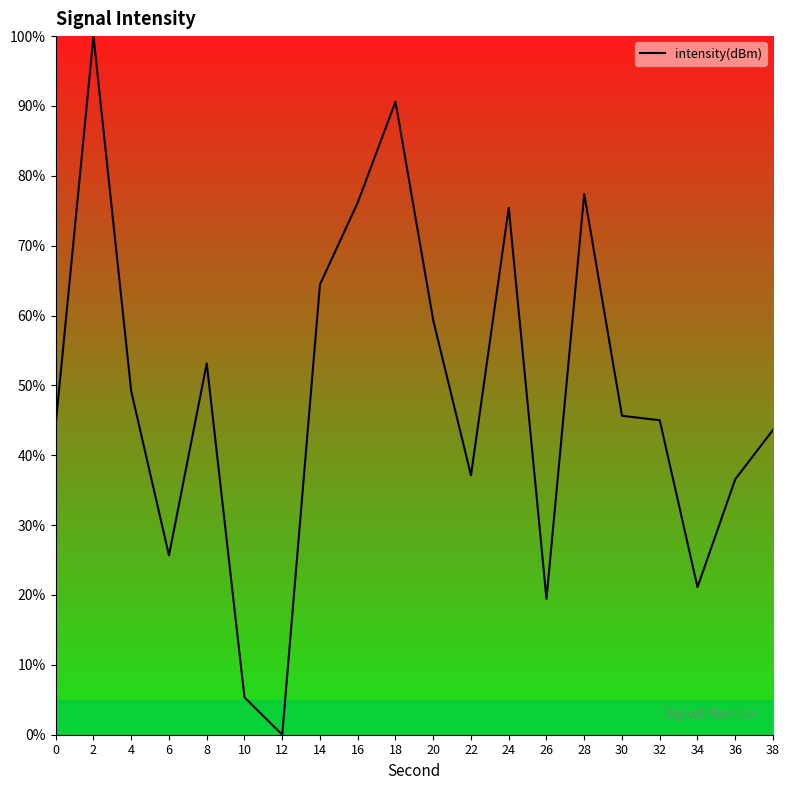

What value does the data have at 24?

75.4